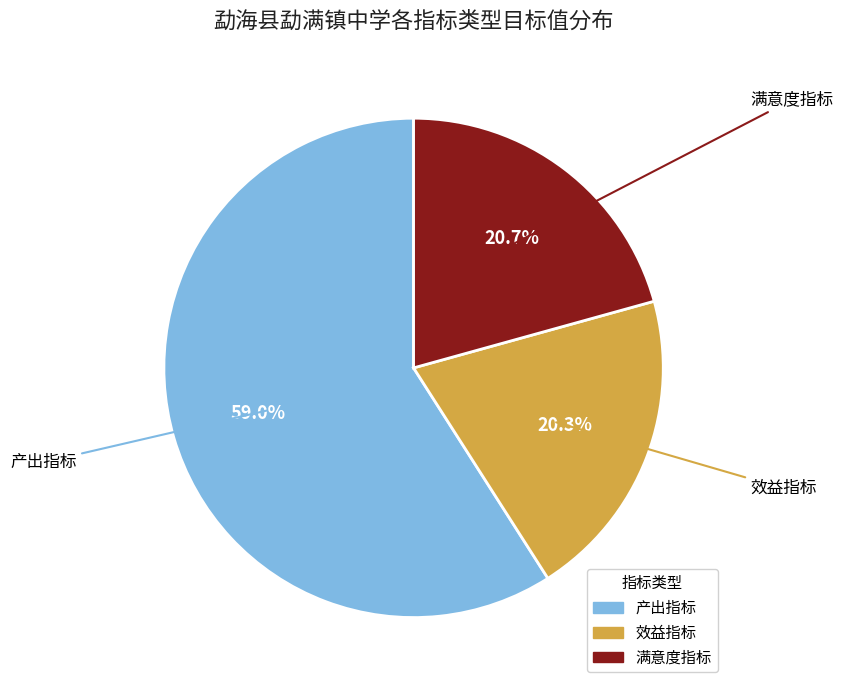

Does any single category account for the majority?

Yes